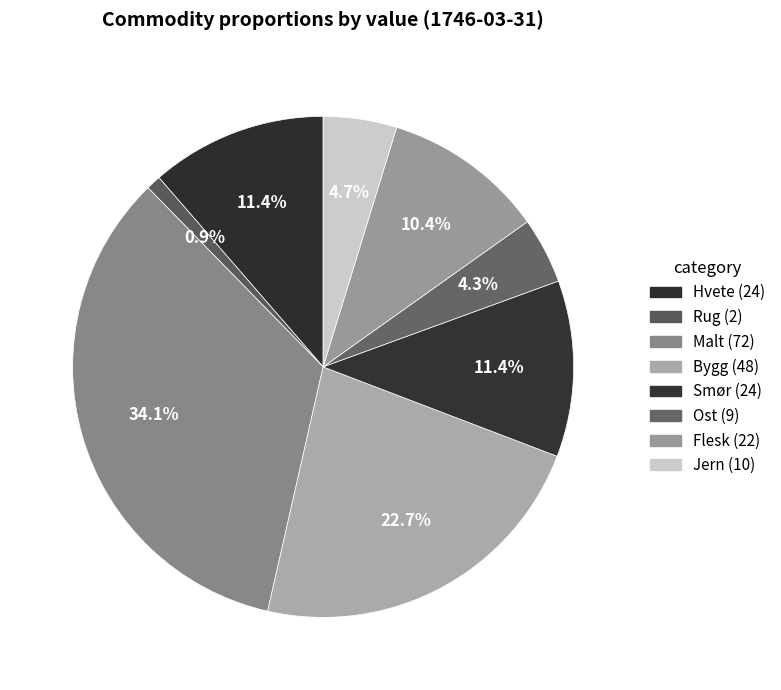

What is the smallest slice in the pie chart?

Rug